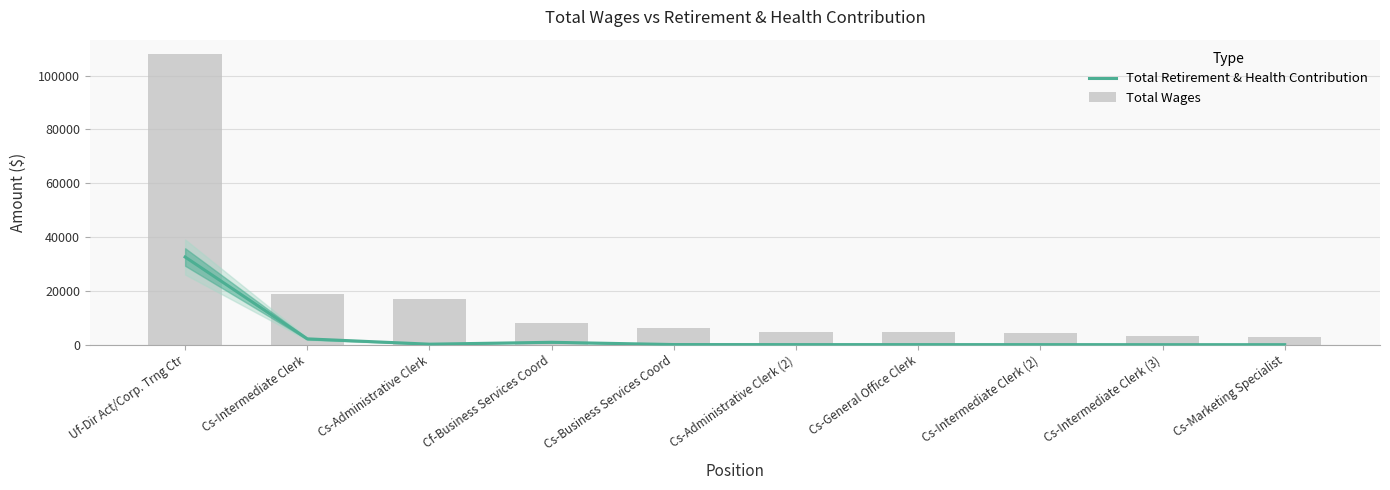

List the series in order of their overall mean, highest first.

Total Wages, Total Retirement & Health Contribution